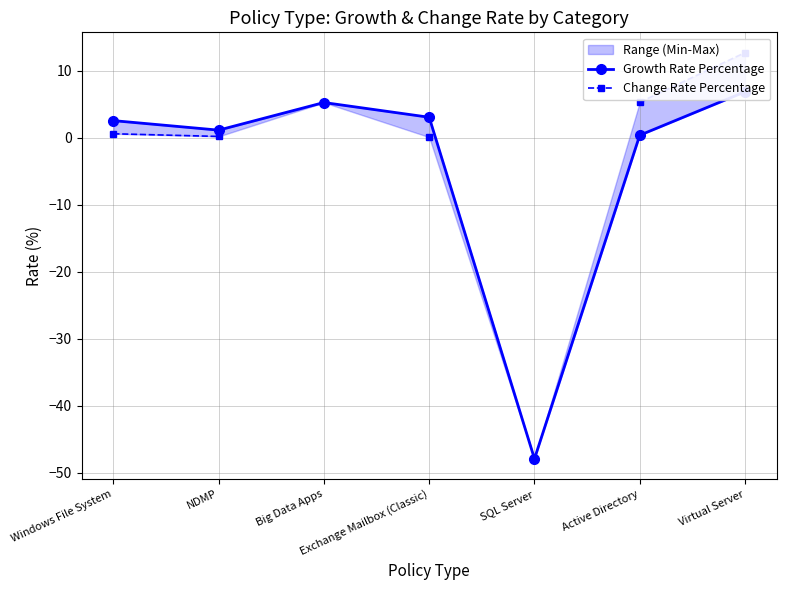

What value does the Growth Rate Percentage series have at Active Directory?

0.4